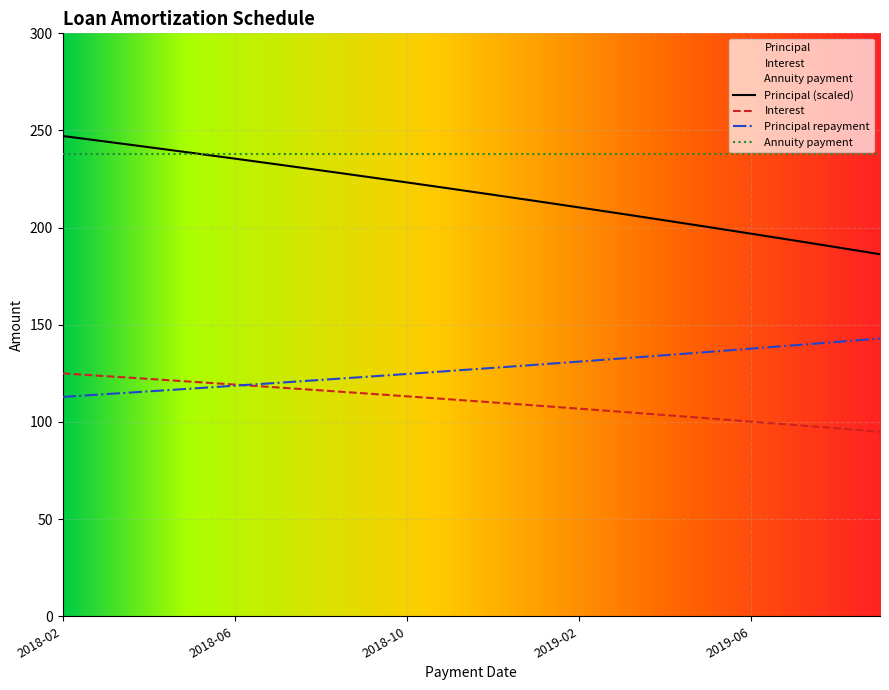

What is the average value of the Interest series?

110.5